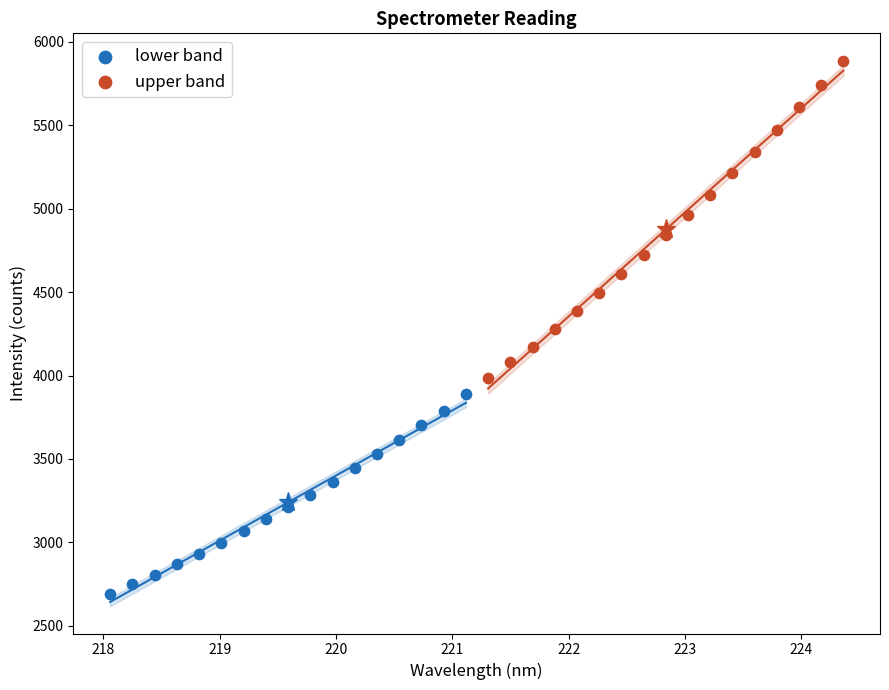

Which series has the widest spread of Y values?

upper band